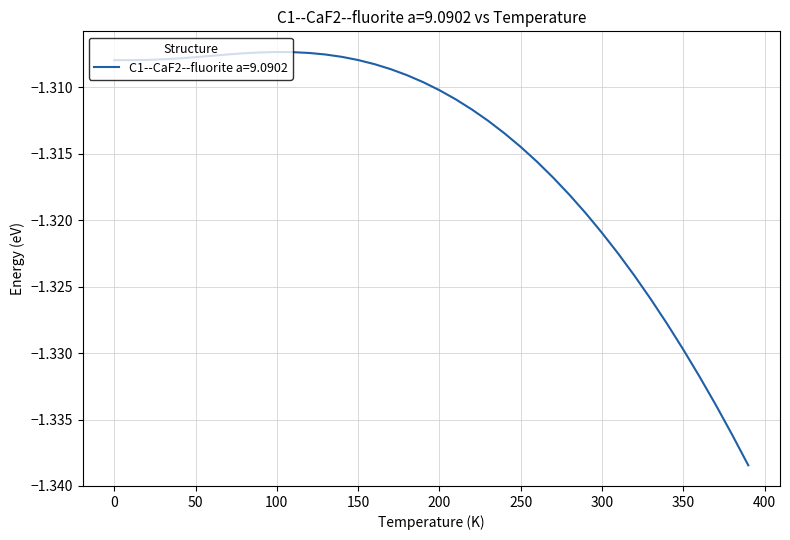

How many lines are shown in the chart?

1